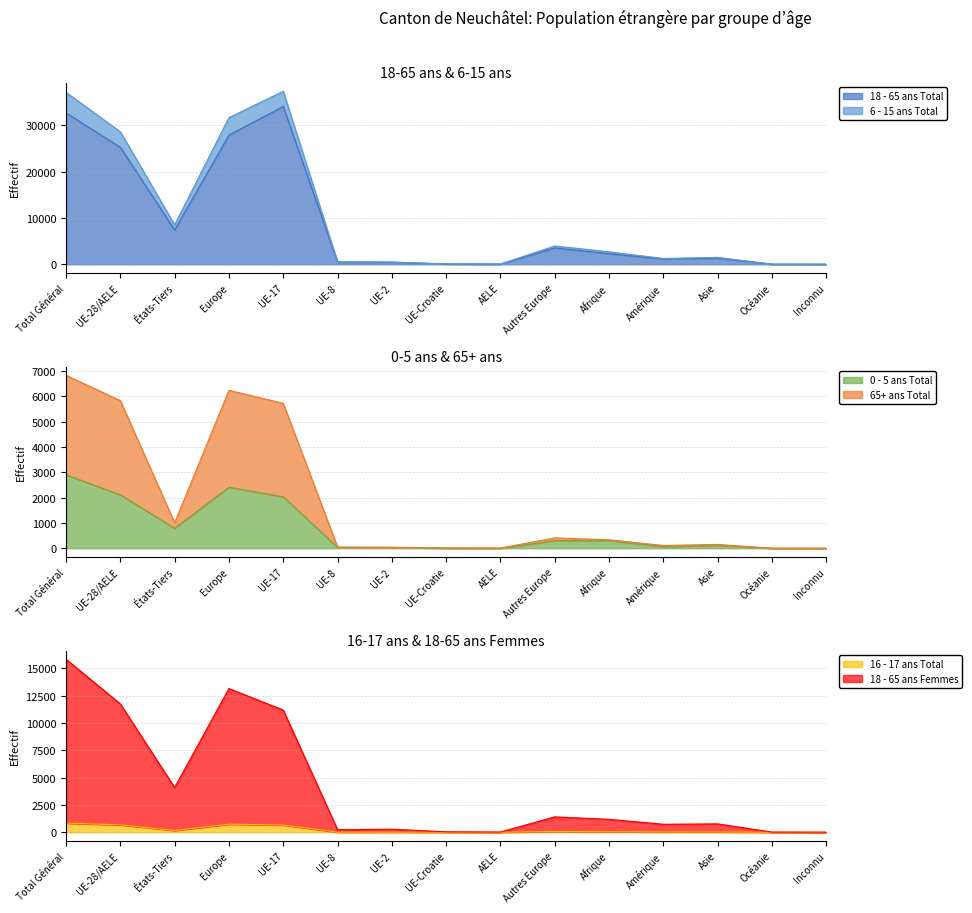

What is the maximum value for 65+ ans Total?

6825